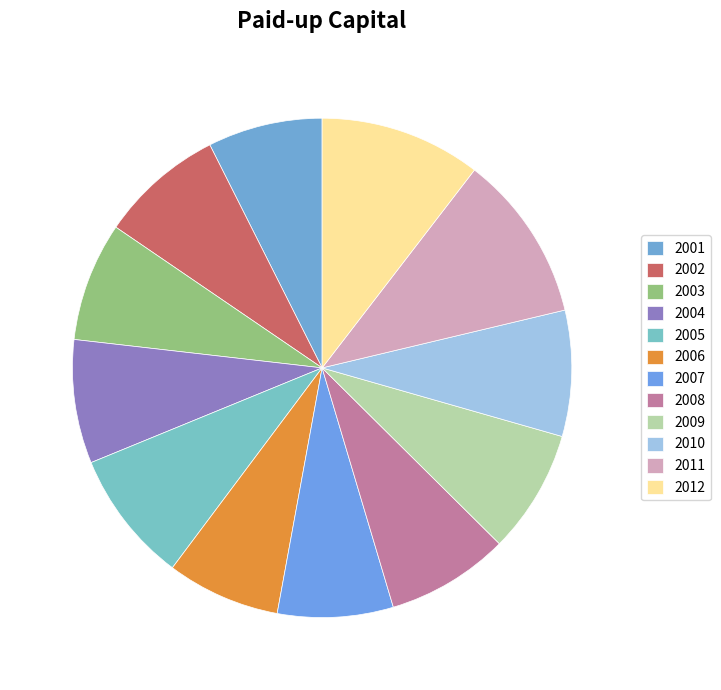

To the nearest percent, what percentage of the pie is 2012?

10%